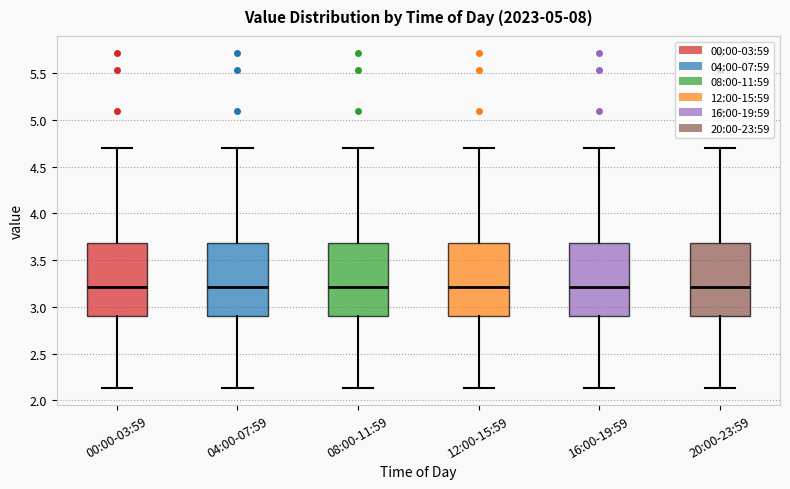

Where is the upper edge of the box for 08:00-11:59 on the y-axis? The values are not printed on the chart, so give them approximately, as read against the axis.

3.70